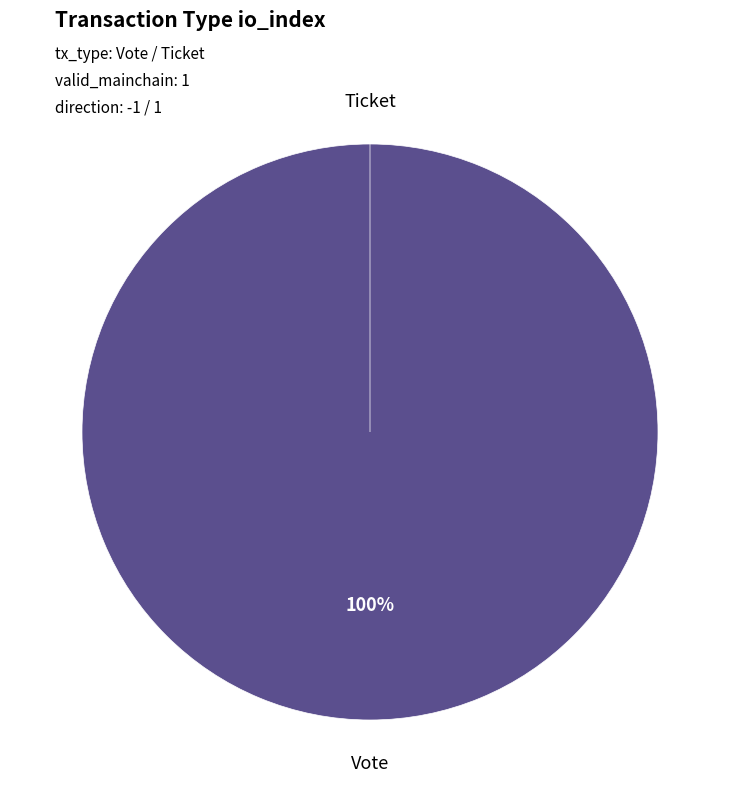

Between Ticket (io_index=0) and Vote (io_index=1), which is larger?

Vote (io_index=1)